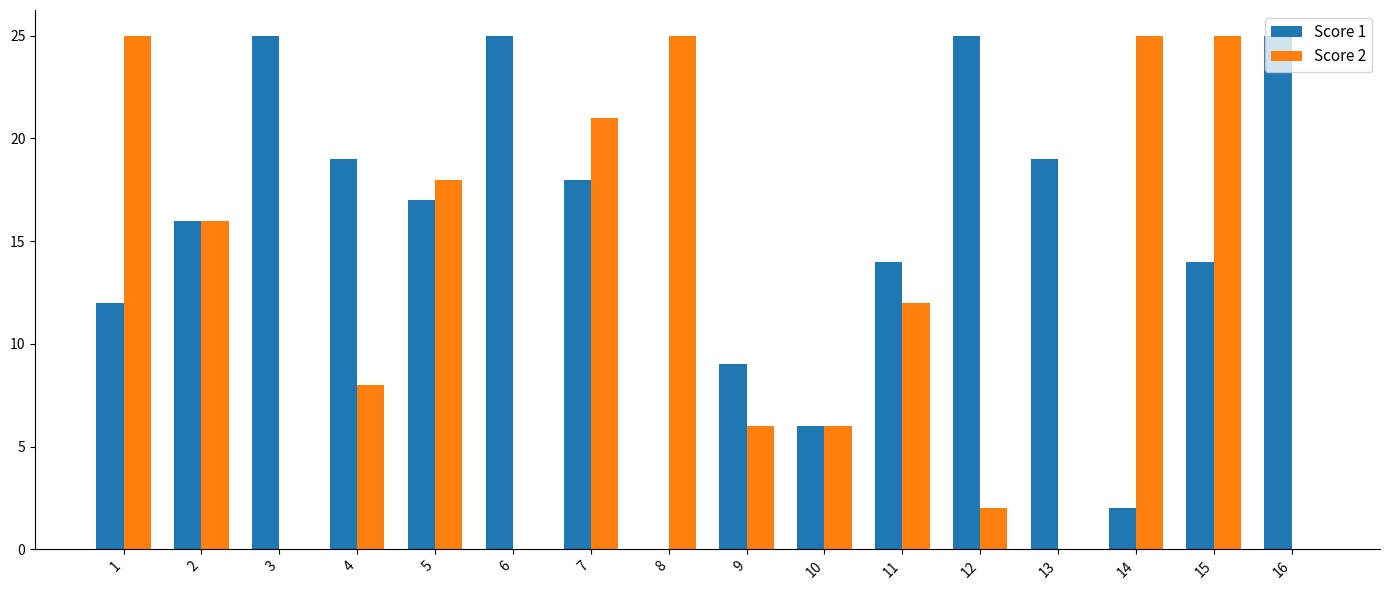

Are the bars horizontal?

No